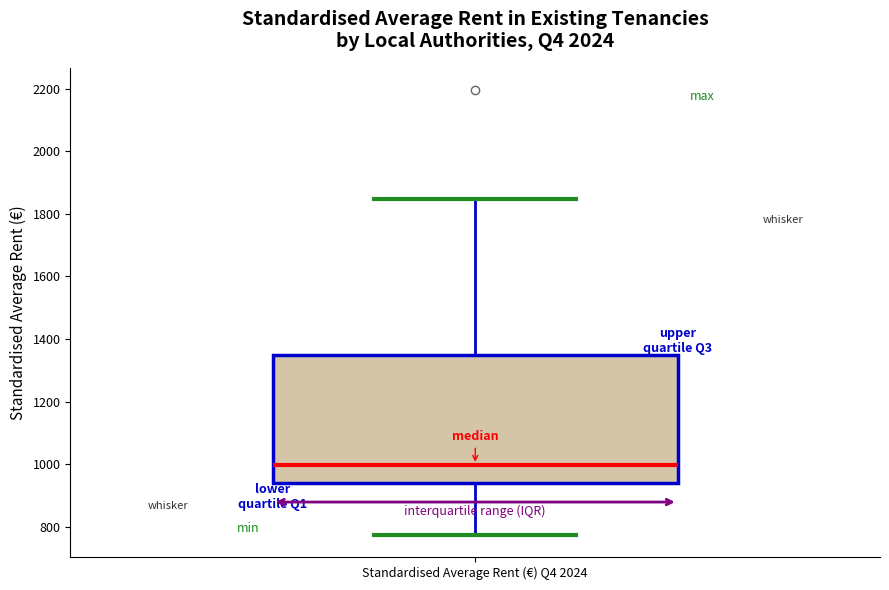

Where does the lower whisker of the box for Standardised Average Rent (€) Q4 2024 end on the y-axis? The values are not printed on the chart, so give them approximately, as read against the axis.

780